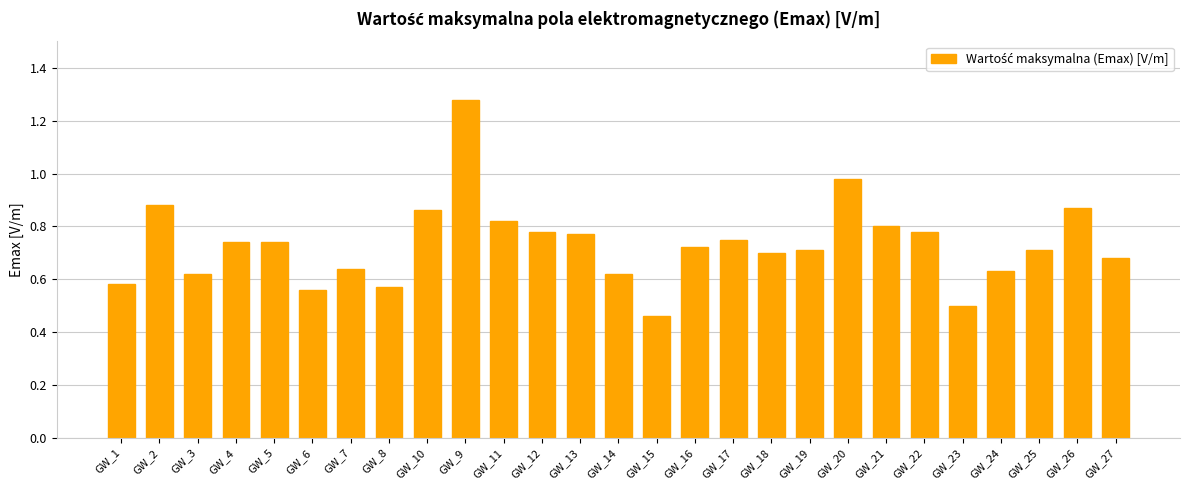

Where is the data nearest to the value 0?

GW_15